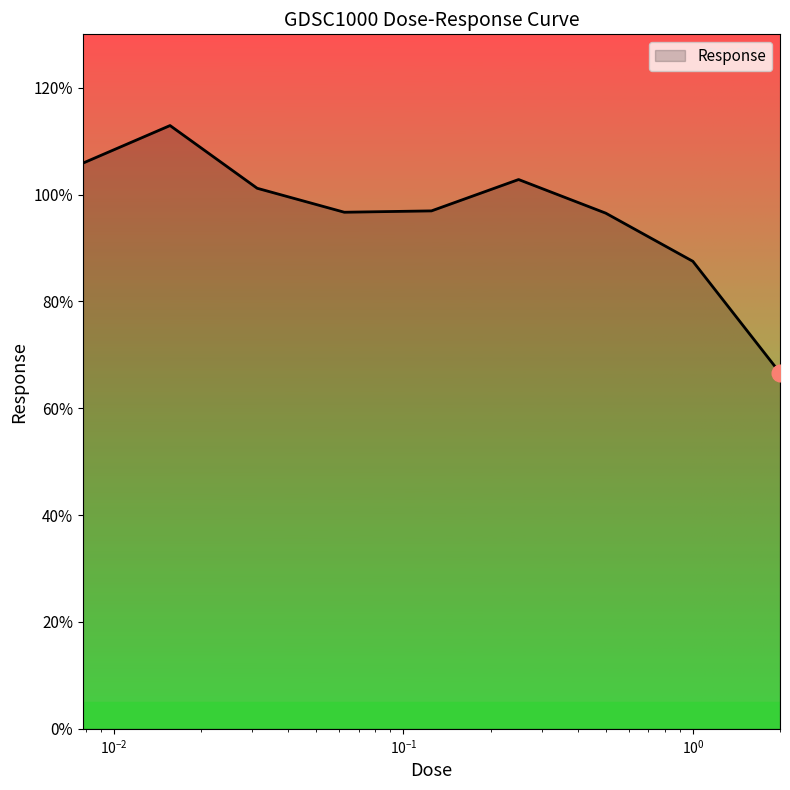

How many lines are shown in the chart?

1